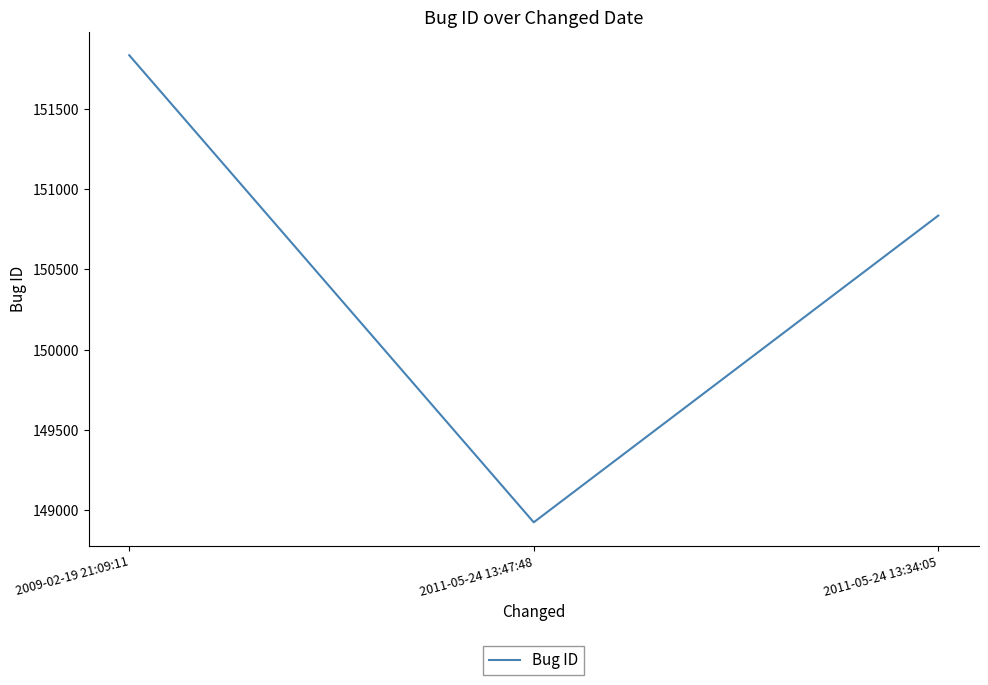

How many values are below 150836?

1